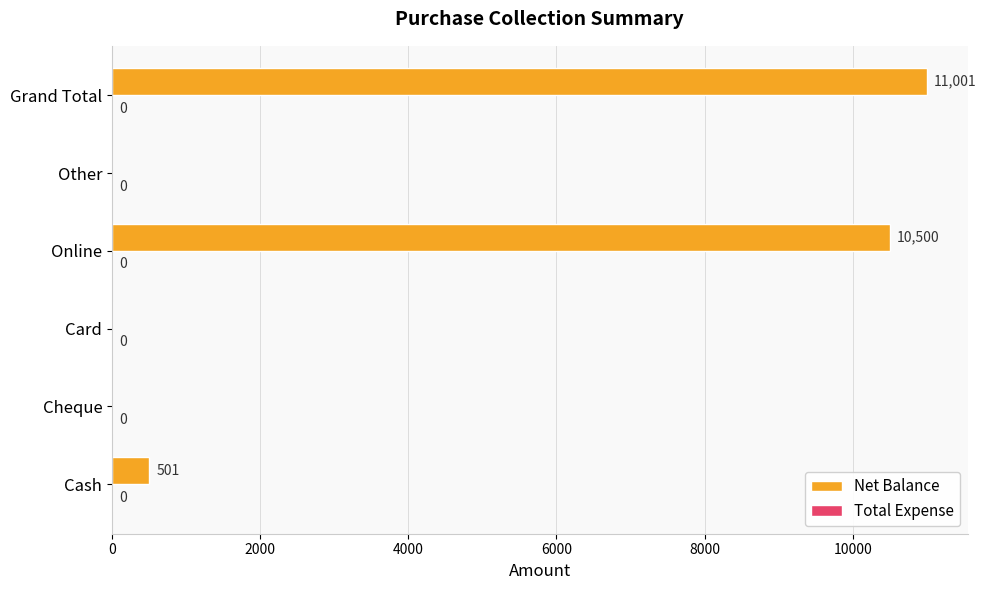

What is the sum of all values?

22002